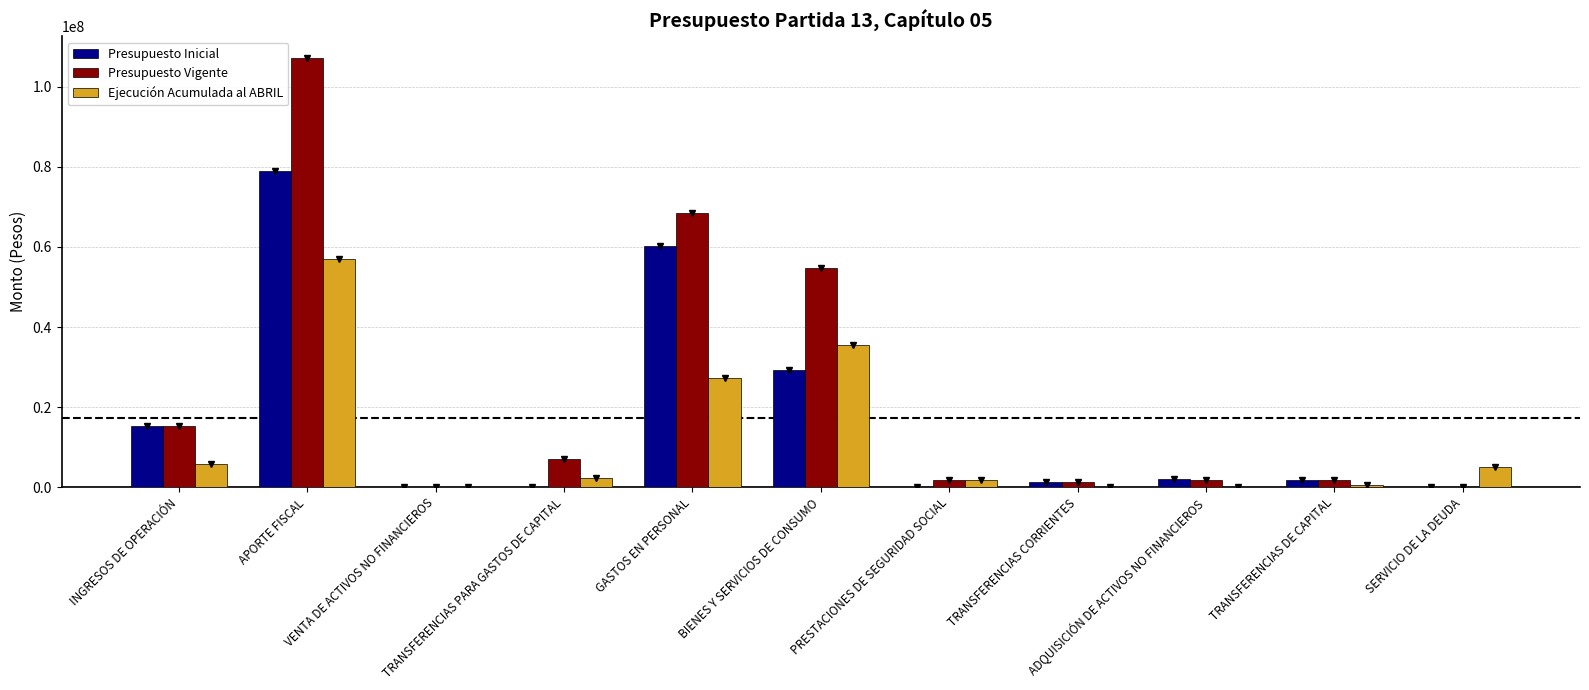

Count the number of categories in the chart.

11